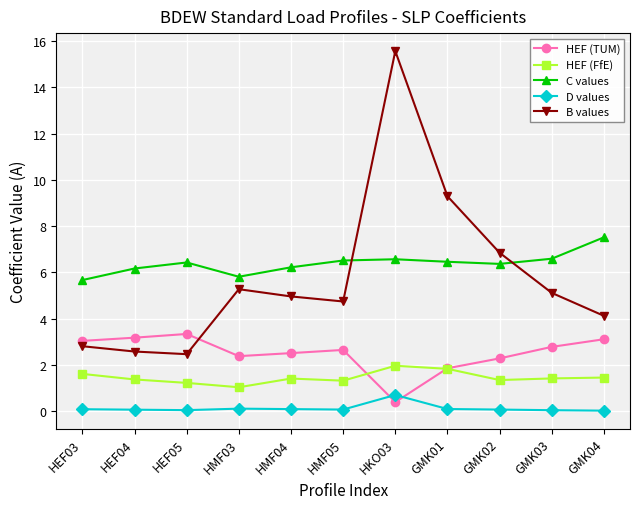

True or false: C values and D values cross at least once.

False